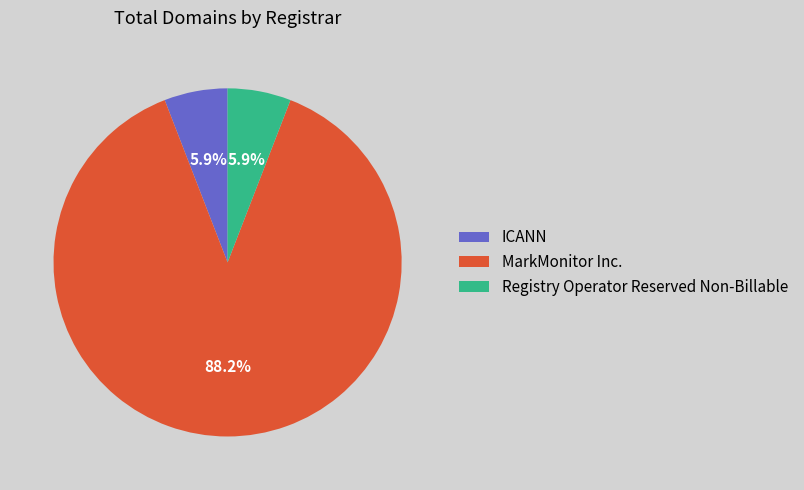

How many segments does this pie chart have?

3